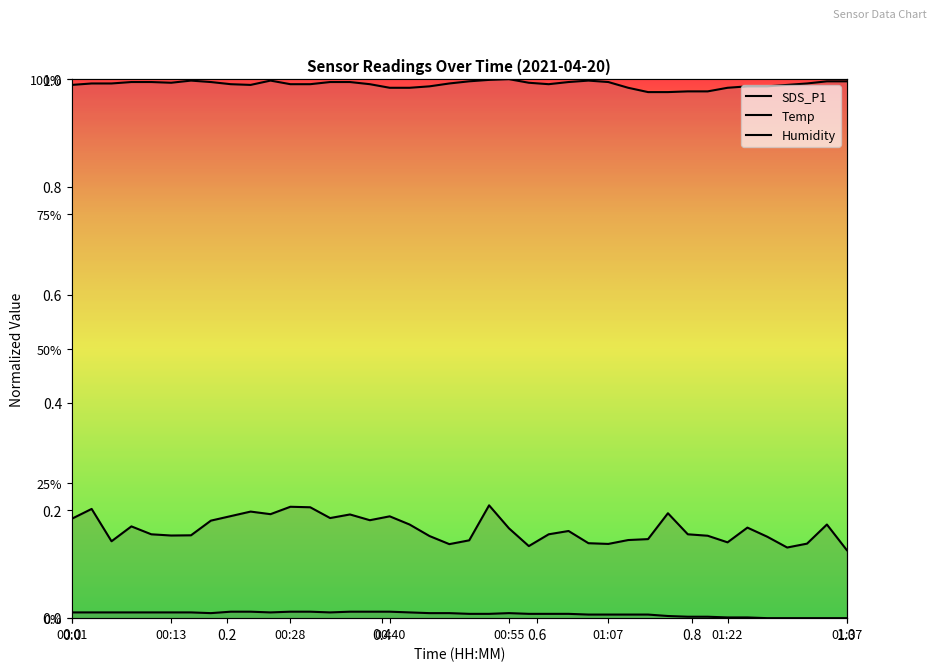

True or false: Humidity and Temp intersect in this chart.

False